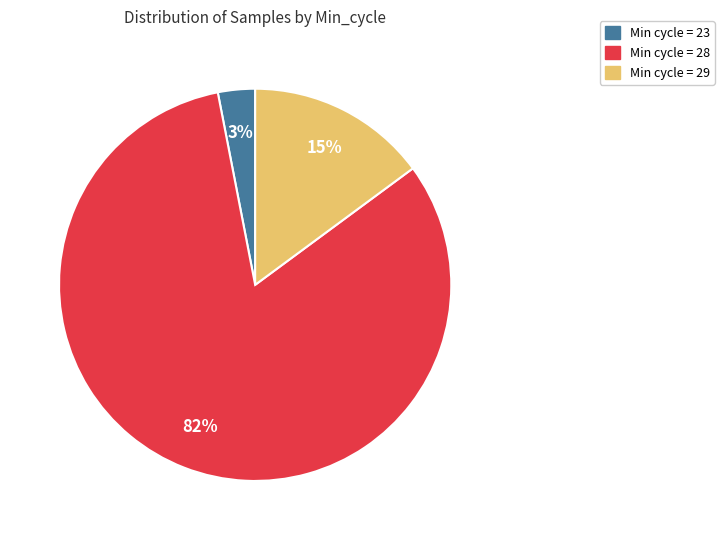

To the nearest percent, what is the difference between the largest and smallest slice percentages?

79%